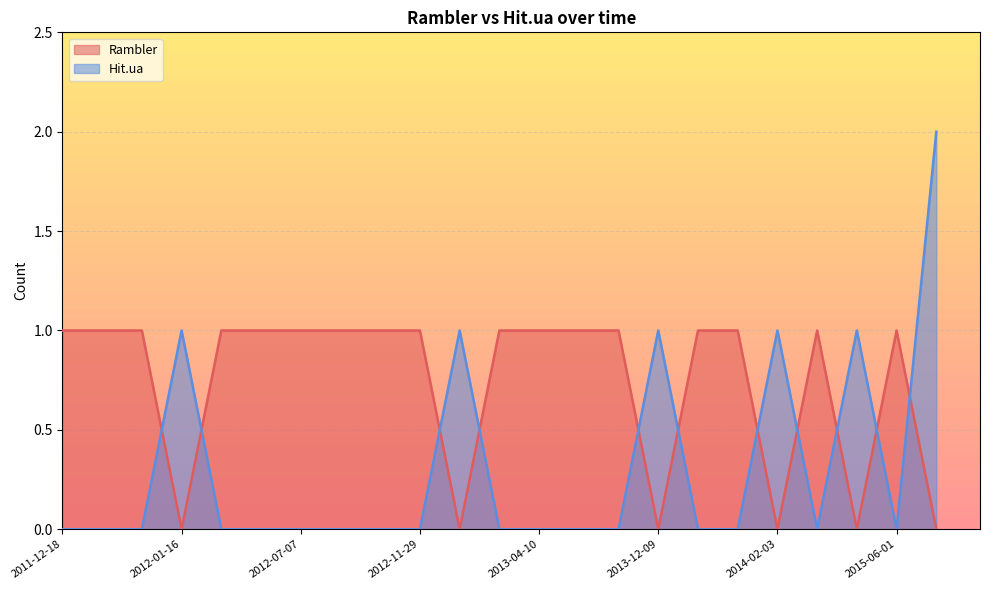

Which series has the largest total across all categories?

Rambler